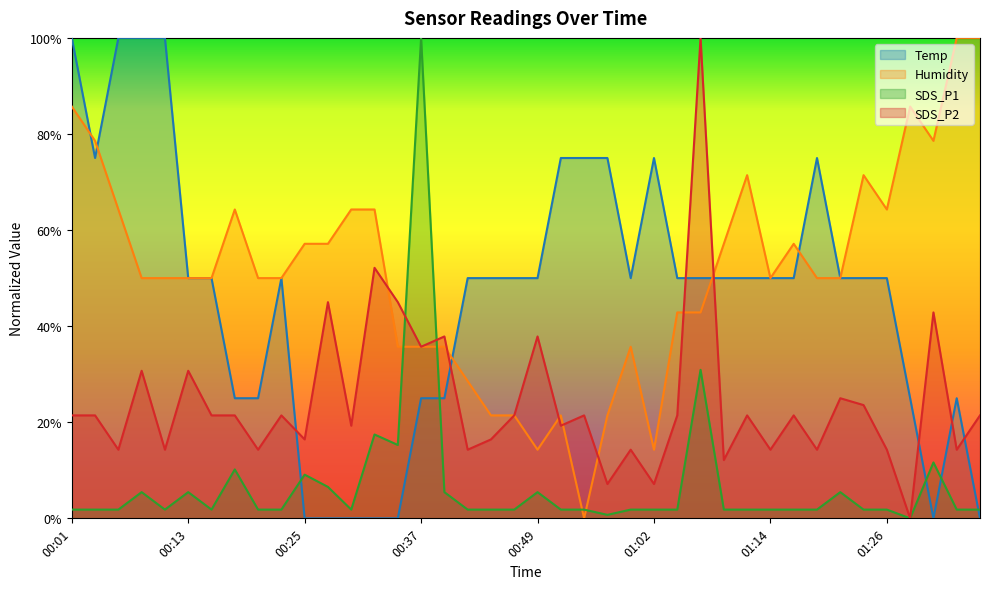

True or false: Humidity has more than 0 points higher than both neighbors.

True